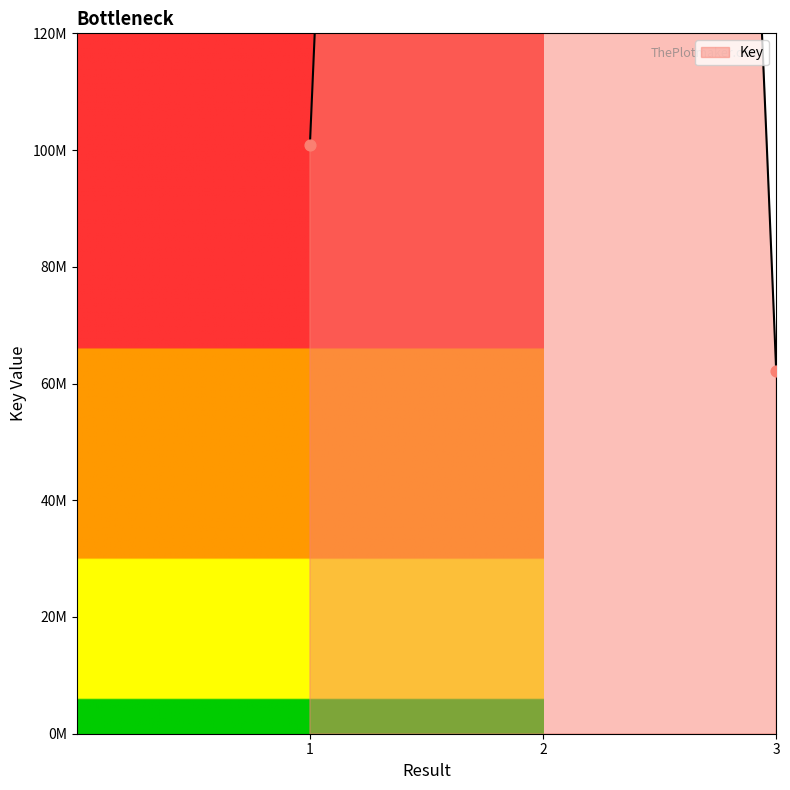

Which has a higher value, 3 or 2?

2